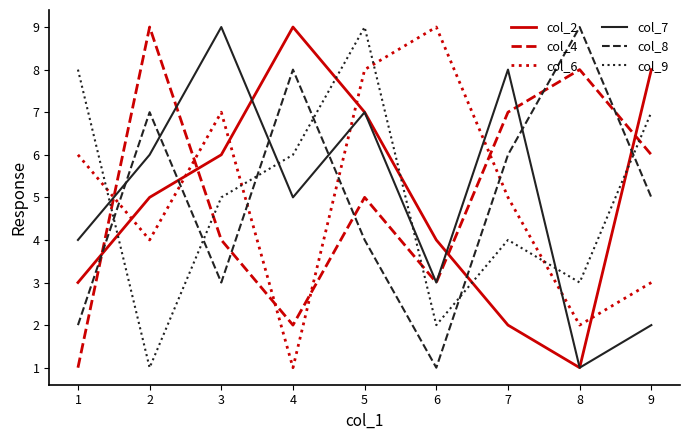

How many categories are shown in the chart?

9